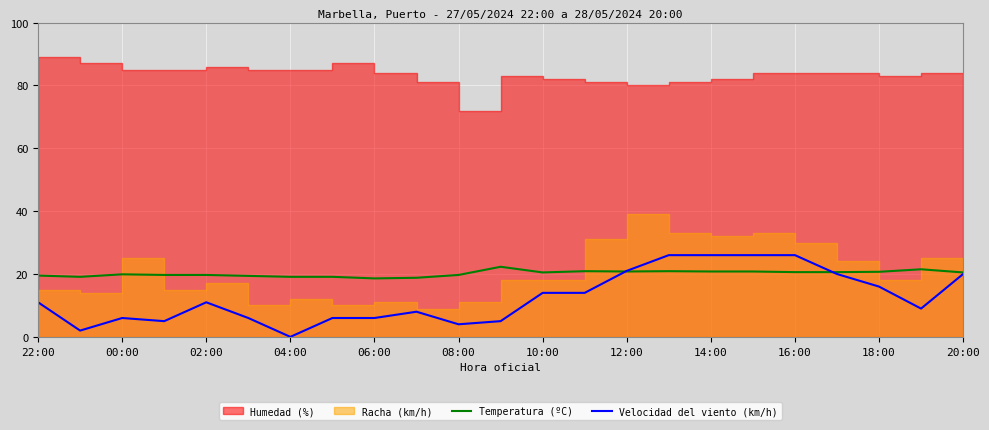

What is the value of the Velocidad del viento (km/h) point at the 1st from the left?

11.0